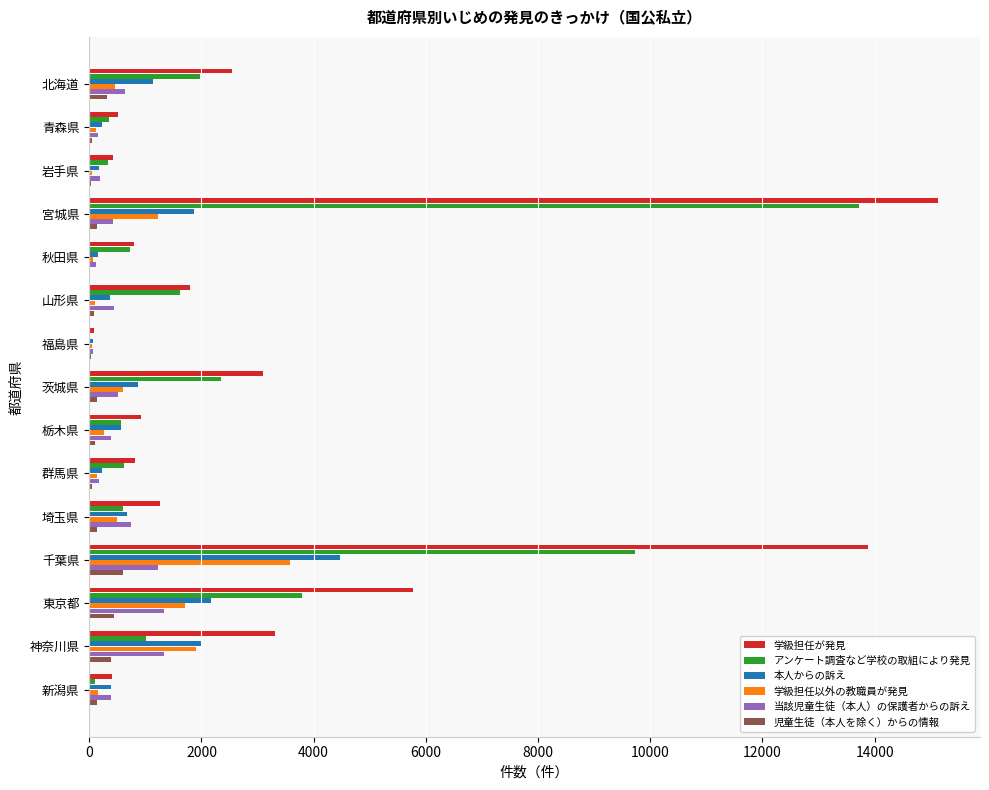

How many series are shown in this chart?

6